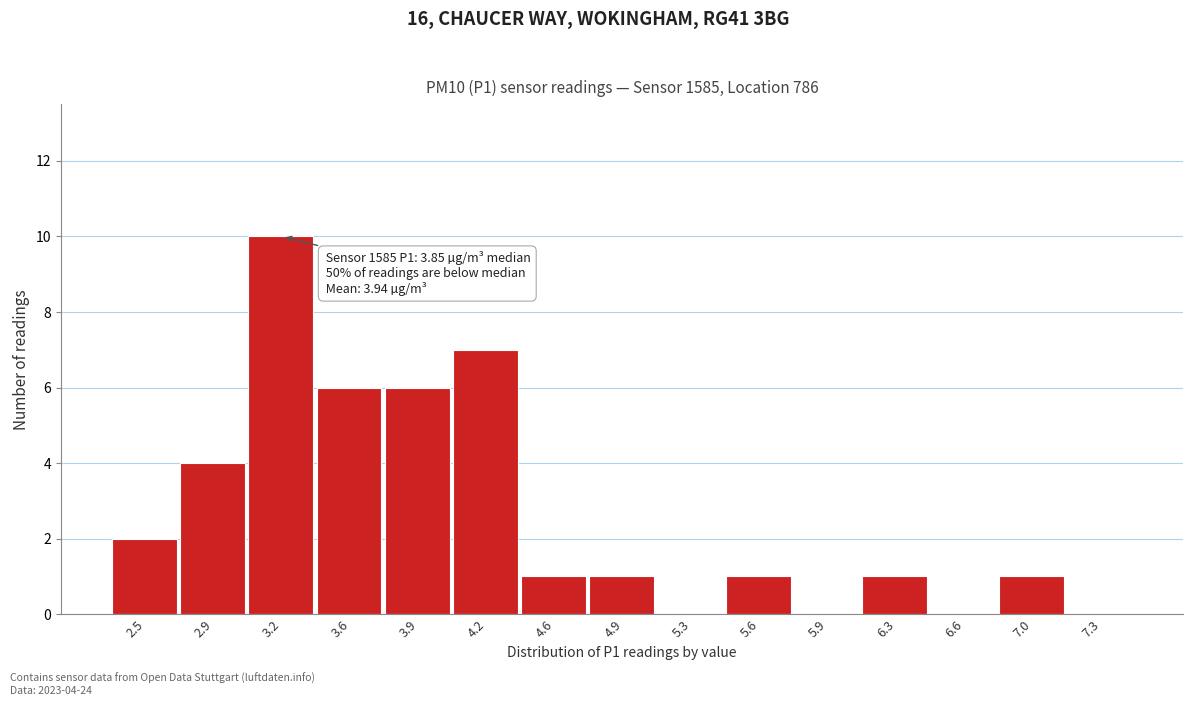

Reading left to right, transcribe all the data shown in this chart.

2.5=2	2.9=4	3.2=10	3.6=6	3.9=6	4.2=7	4.6=1	4.9=1	5.3=0	5.6=1	5.9=0	6.3=1	6.6=0	7.0=1	7.3=0